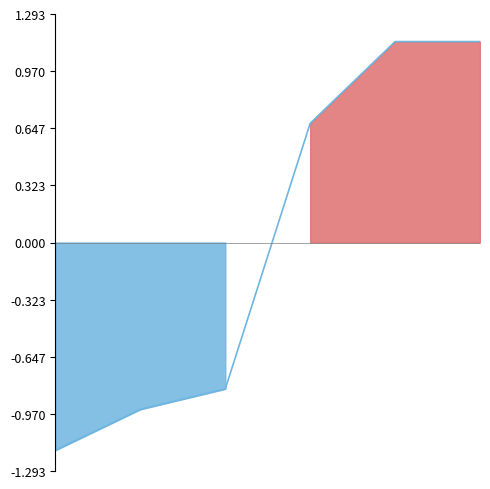

The value at 2 is -0.8. True or false?

True